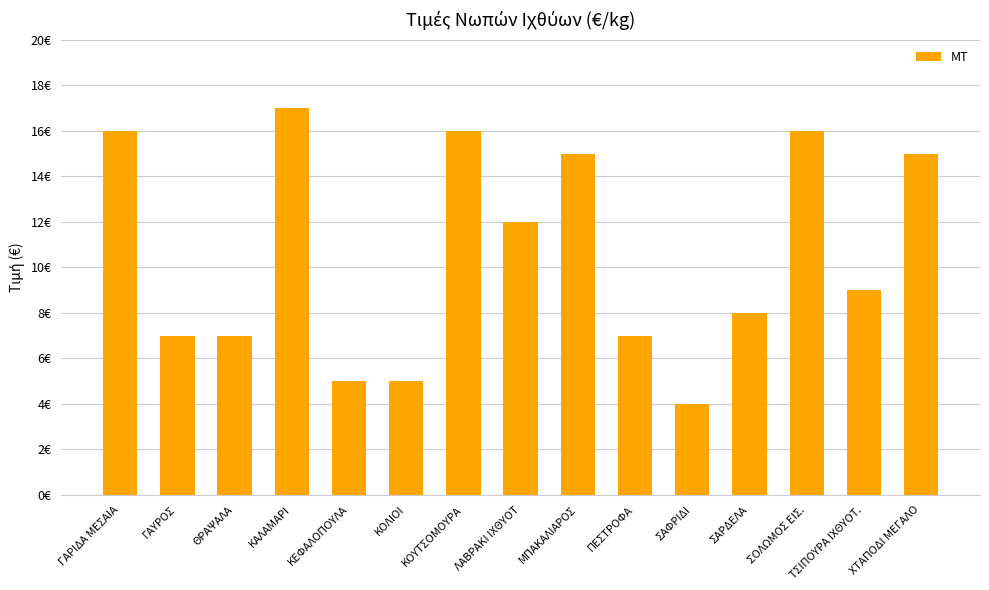

Are the bars horizontal?

No